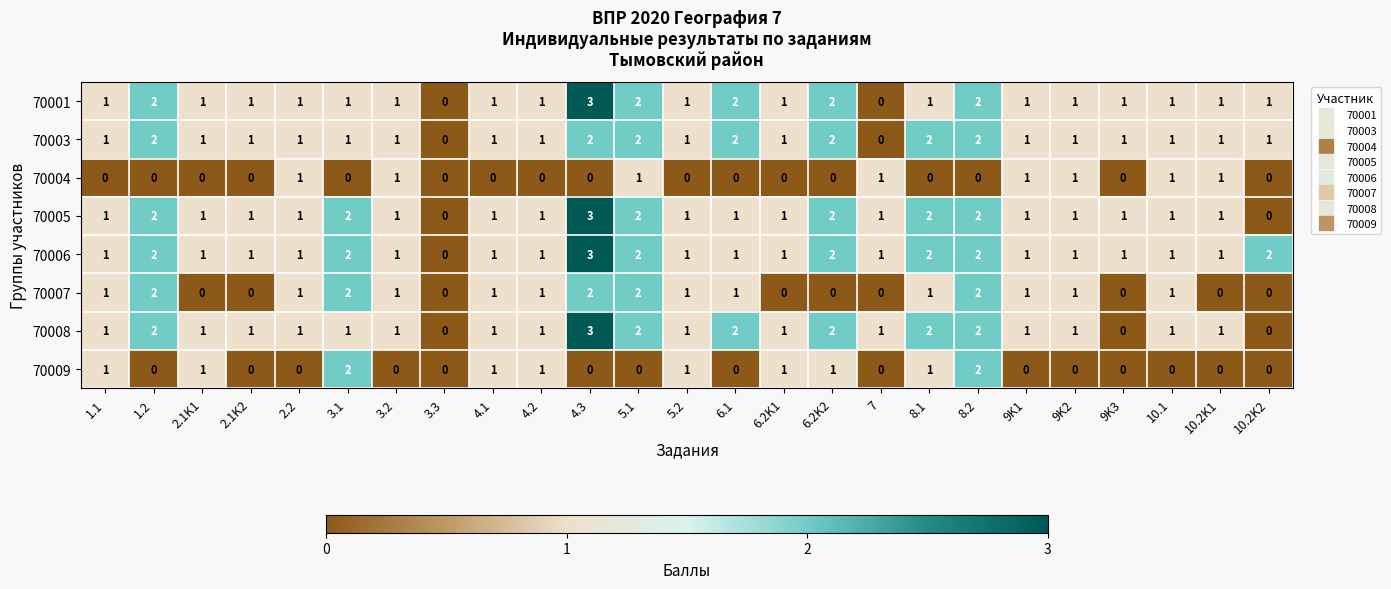

At which label does 70001 reach its peak?

4.3